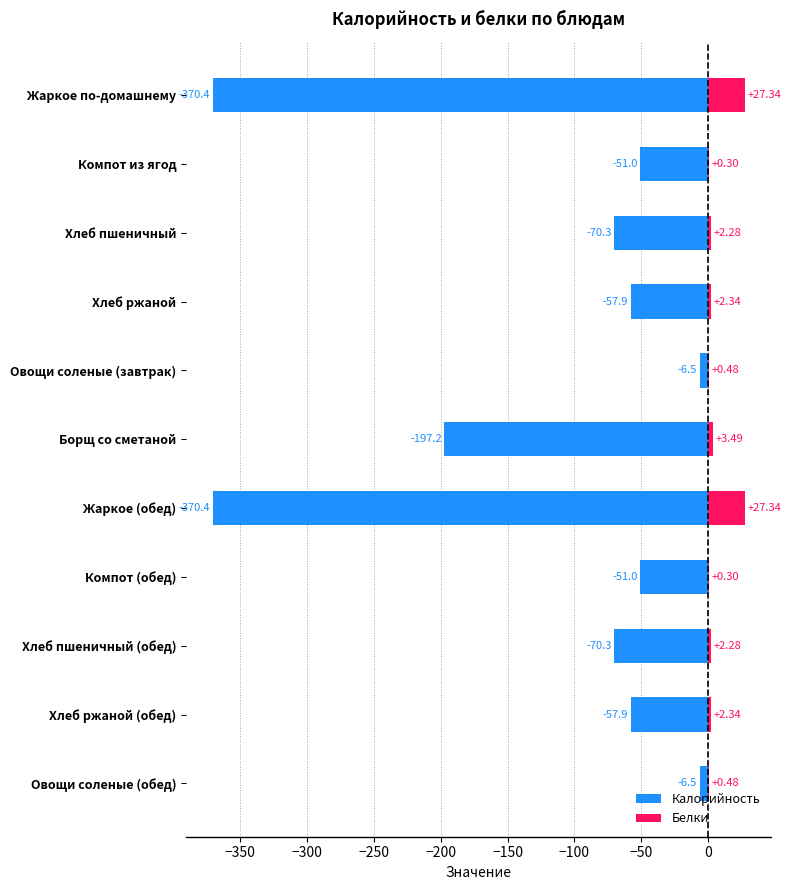

What is the difference between the highest and lowest values at Овощи соленые (завтрак)?

7.0